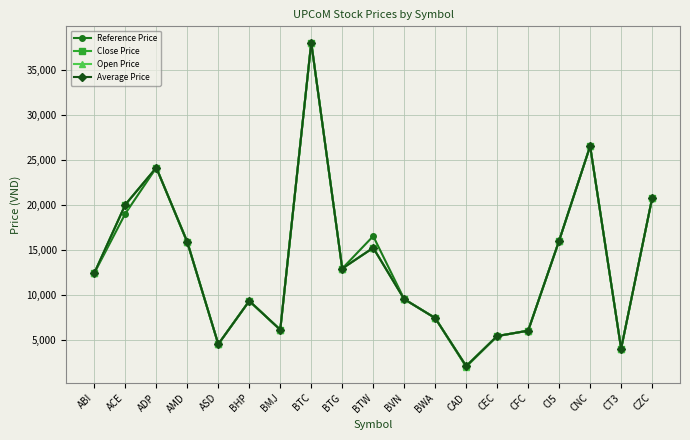

How many data points in Reference Price are less than 12400?

9